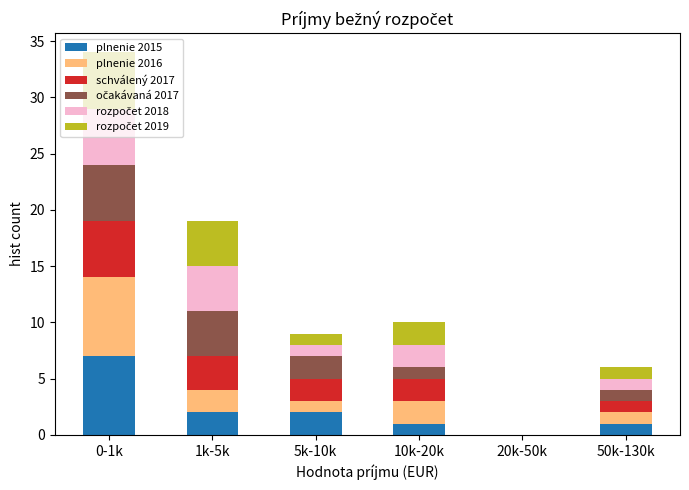

At which category is the sum across all series the highest?

0-1k